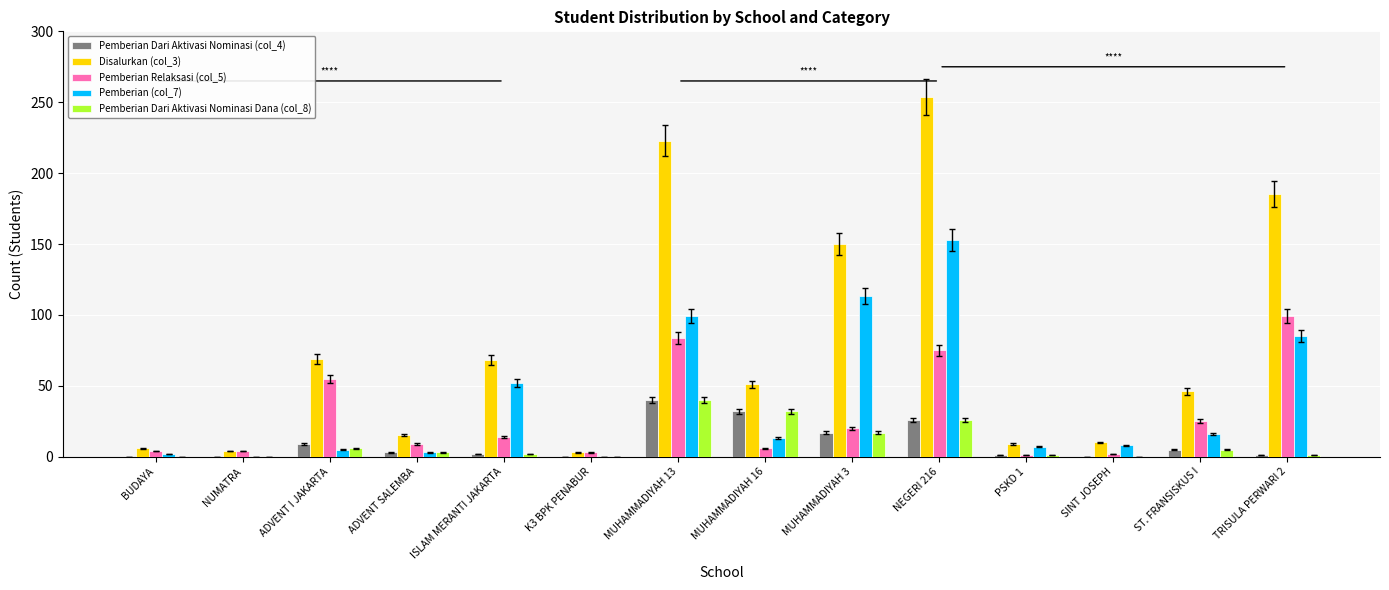

Which category has the highest value in the Pemberian Dari Aktivasi Nominasi (col_4) series?

MUHAMMADIYAH 13